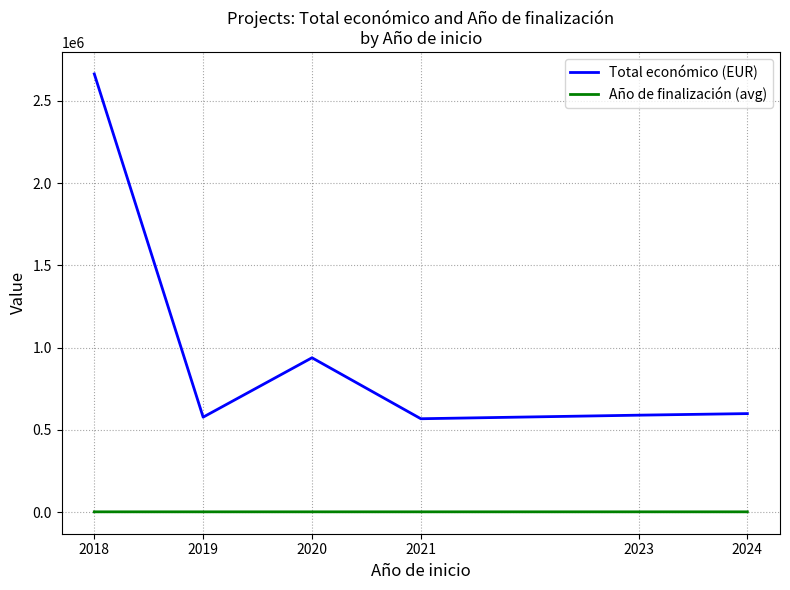

The value of Total económico (EUR) at 2018 is 1292239.9. True or false?

False